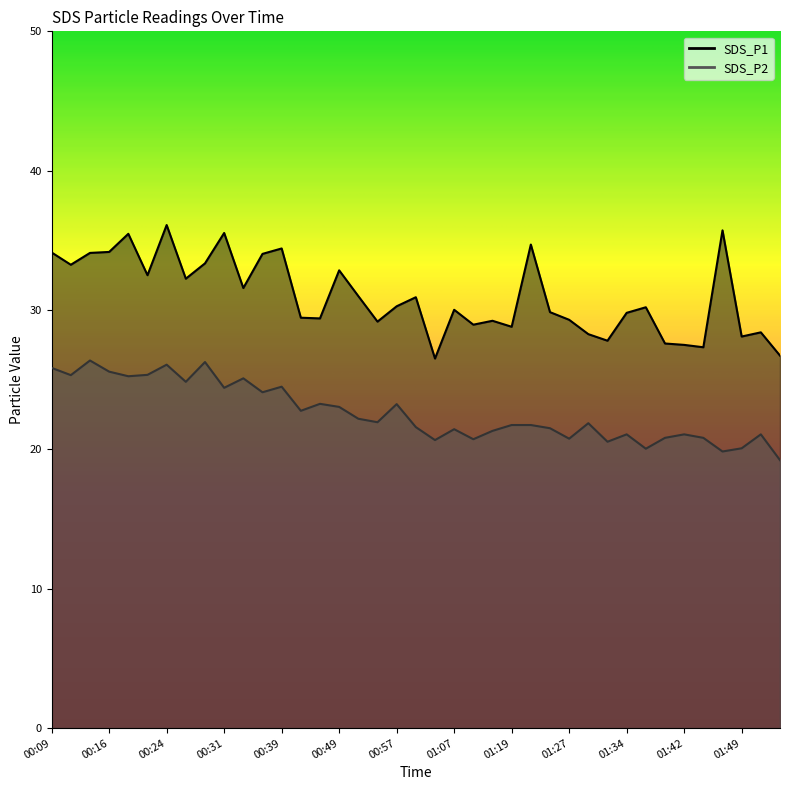

Reading right to left, transcribe all the data shown in this chart.

SDS_P1: 01:54=26.7	01:52=28.4	01:49=28.1	01:47=35.7	01:44=27.3	01:42=27.5	01:39=27.6	01:37=30.2	01:34=29.8	01:32=27.8	01:29=28.3	01:27=29.3	01:24=29.9	01:22=34.7	01:19=28.8	01:17=29.2	01:14=28.9	01:07=30.0	01:04=26.5	00:59=30.9	00:57=30.3	00:54=29.2	00:52=31.0	00:49=32.9	00:47=29.4	00:44=29.4	00:39=34.4	00:36=34.0	00:34=31.6	00:31=35.5	00:29=33.4	00:26=32.2	00:24=36.1	00:21=32.5	00:19=35.5	00:16=34.2	00:14=34.1	00:11=33.2	00:09=34.1
SDS_P2: 01:54=19.2	01:52=21.1	01:49=20.1	01:47=19.9	01:44=20.8	01:42=21.1	01:39=20.8	01:37=20.1	01:34=21.1	01:32=20.6	01:29=21.9	01:27=20.8	01:24=21.5	01:22=21.8	01:19=21.8	01:17=21.3	01:14=20.7	01:07=21.4	01:04=20.7	00:59=21.6	00:57=23.2	00:54=21.9	00:52=22.2	00:49=23.1	00:47=23.3	00:44=22.8	00:39=24.5	00:36=24.1	00:34=25.1	00:31=24.4	00:29=26.3	00:26=24.9	00:24=26.1	00:21=25.4	00:19=25.2	00:16=25.6	00:14=26.4	00:11=25.3	00:09=25.9